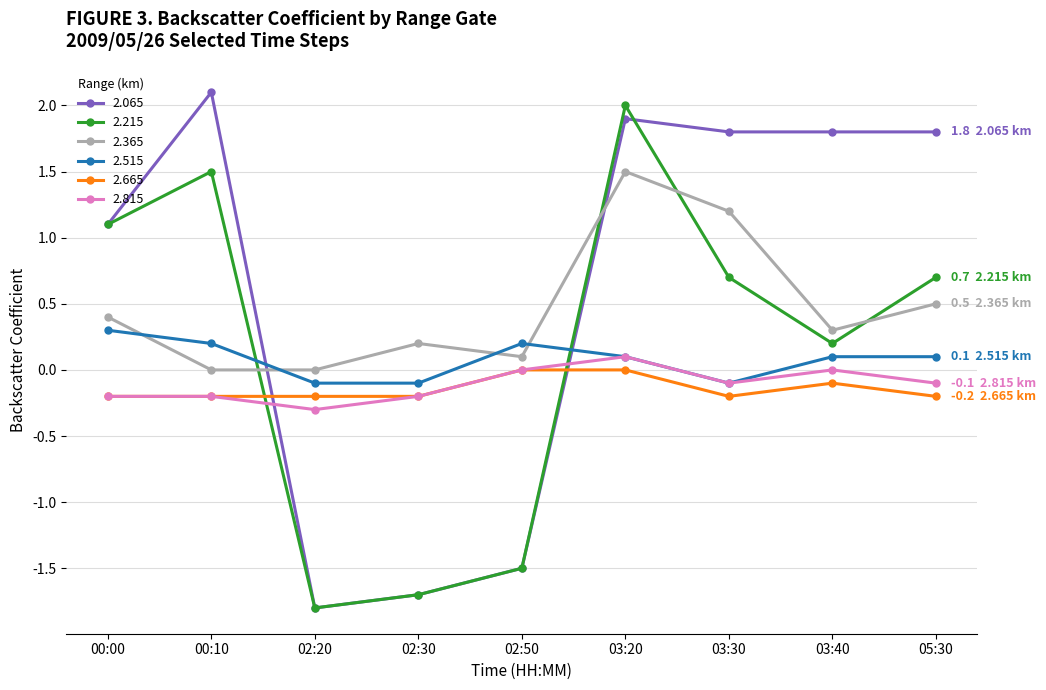

Where is 2.065 nearest to the value 0?

00:00